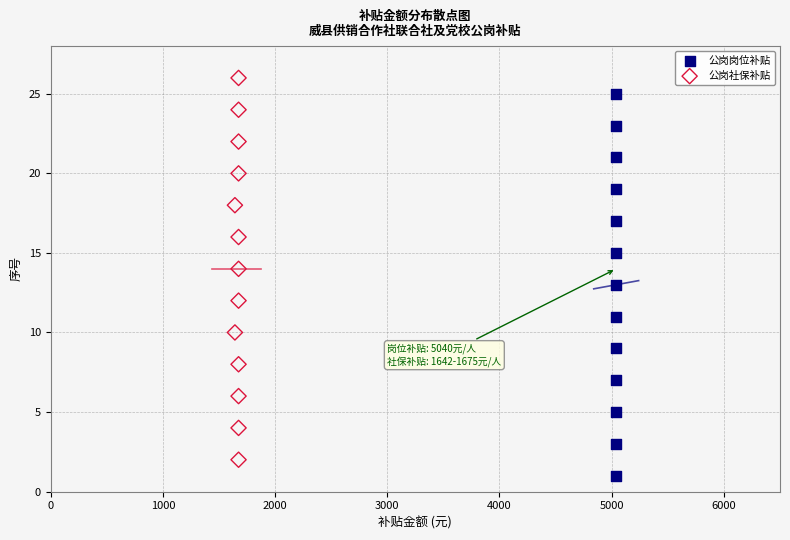

Which series reaches the minimum Y coordinate?

公岗岗位补贴